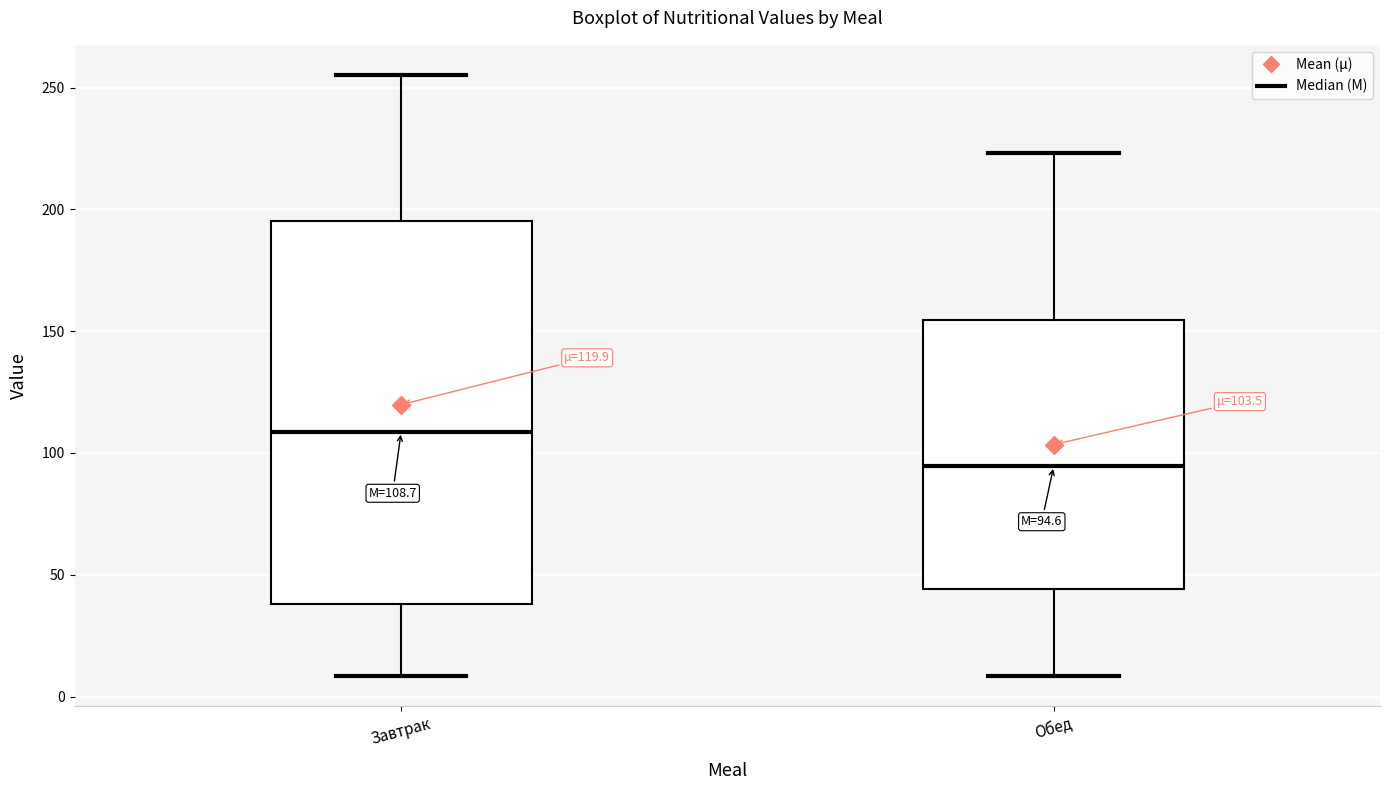

Which box has the highest median line?

Завтрак